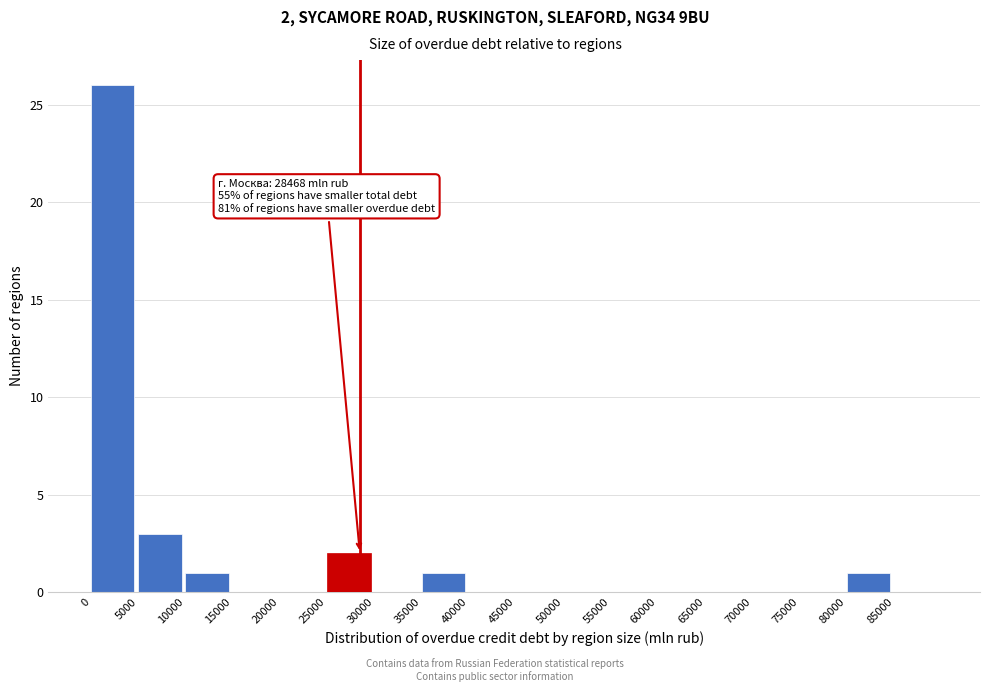

Which range on the x-axis has the tallest bar?

0 to 5000